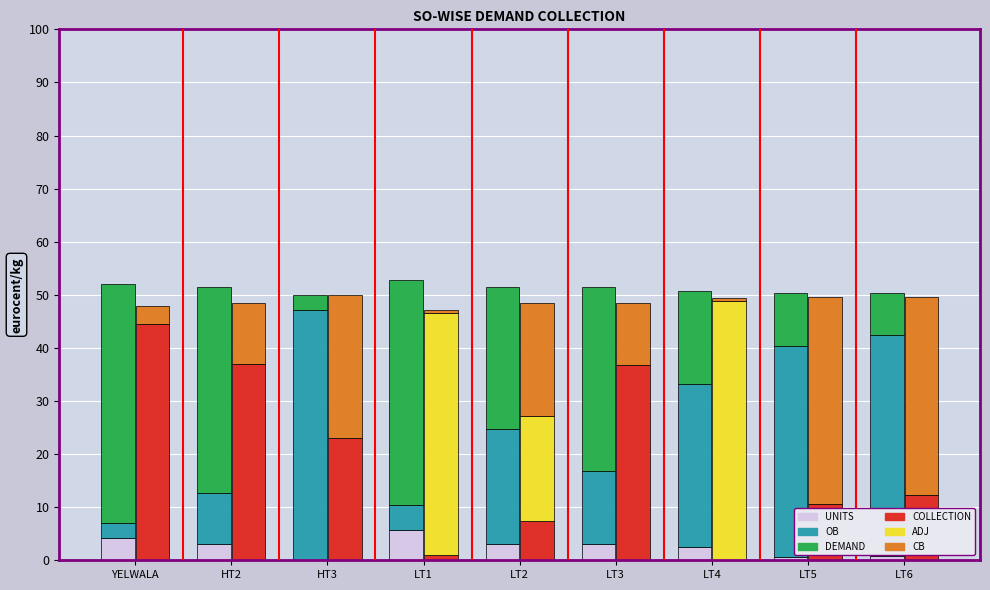

At LT4, list the series in order from largest to smallest.

ADJ, OB, DEMAND, UNITS, CB, COLLECTION